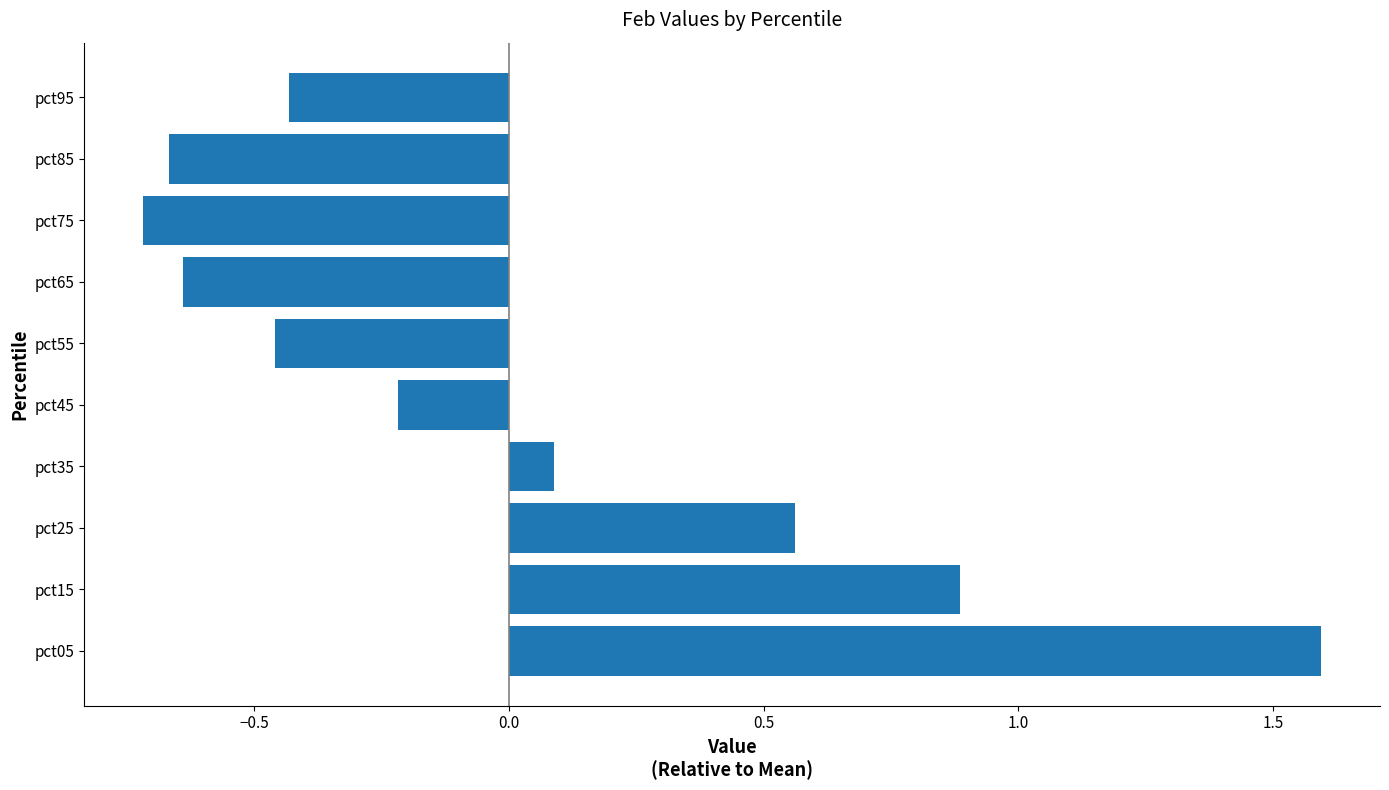

How many values are below 0?

6